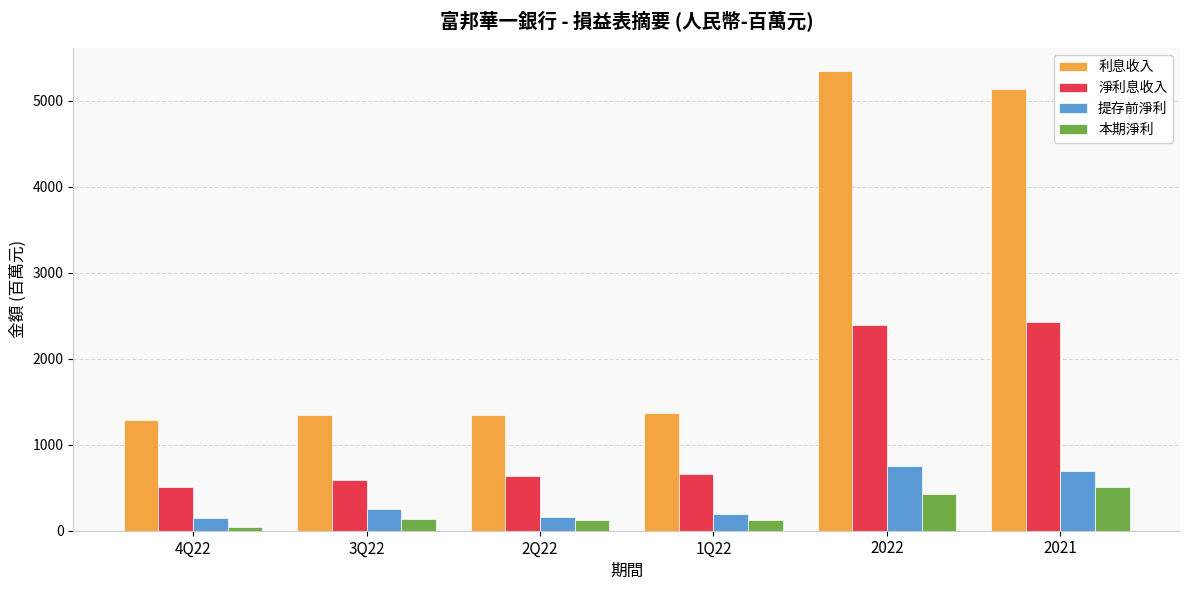

What is the total value across all series at 4Q22?

1984.7